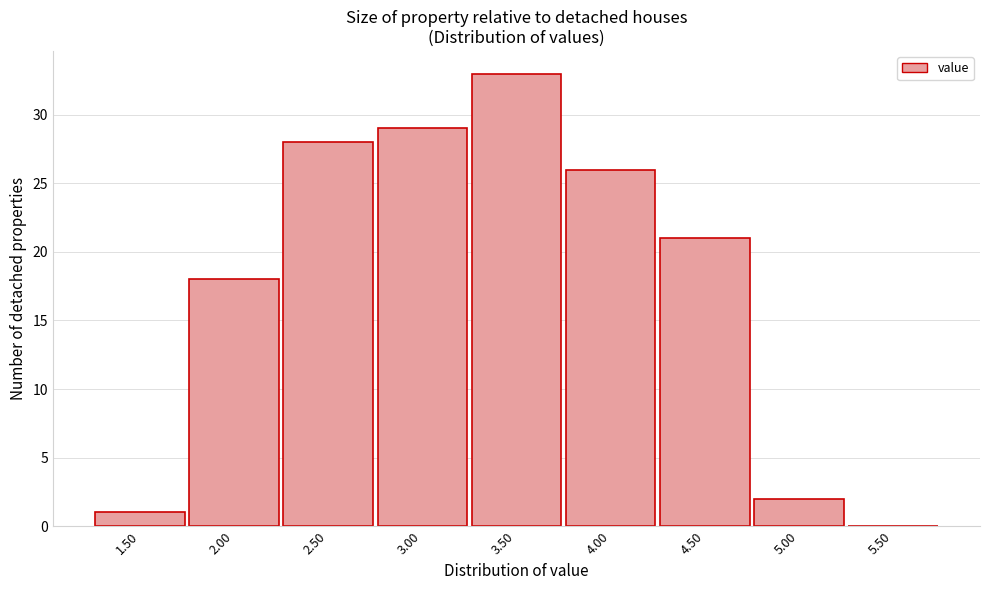

Reading left to right, transcribe all the data shown in this chart.

1.50=1	2.00=18	2.50=28	3.00=29	3.50=33	4.00=26	4.50=21	5.00=2	5.50=0